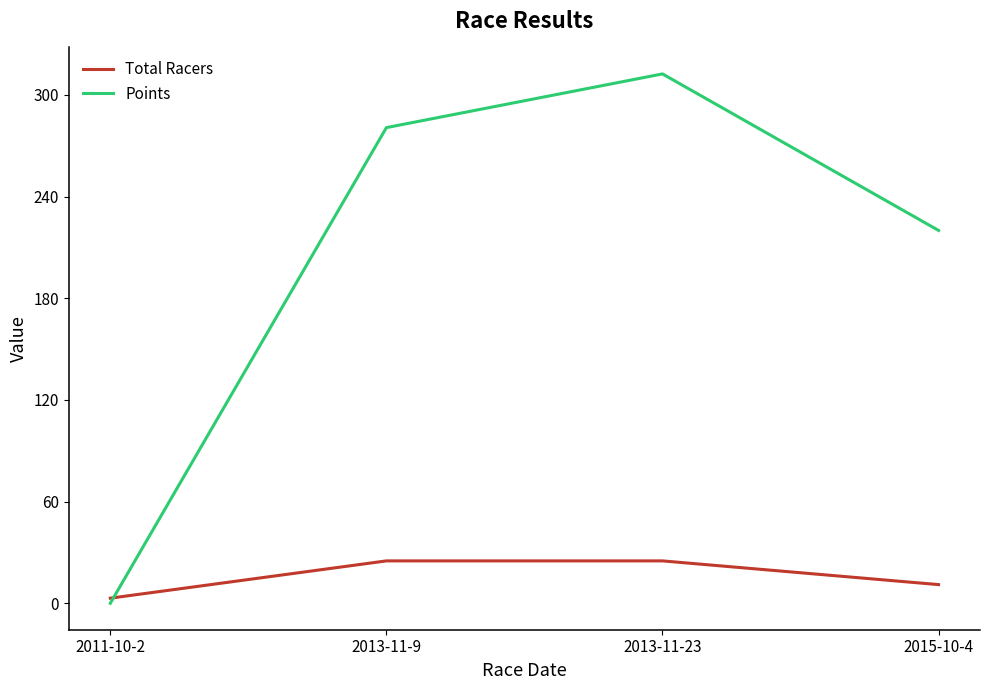

Reading left to right, transcribe all the data shown in this chart.

Total Racers: 3.0	25.0	25.0	11.0
Points: 0.0	280.7	312.4	220.0